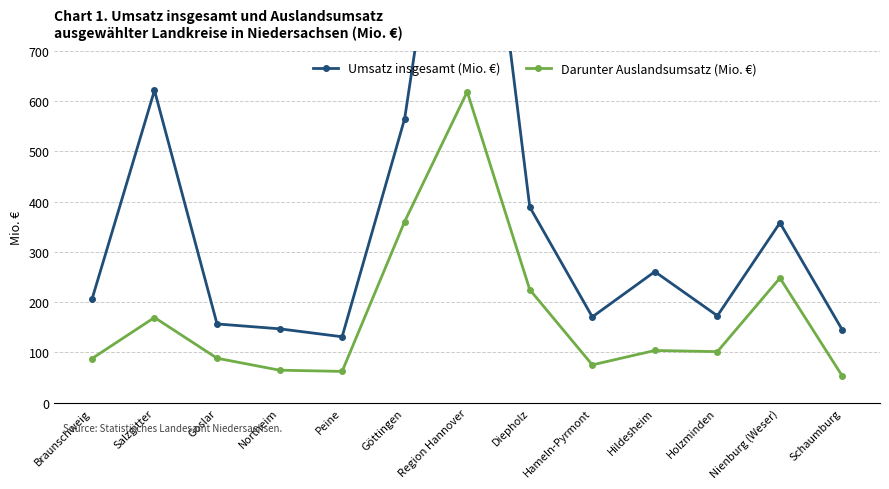

What is the minimum value shown in the chart?

52.6